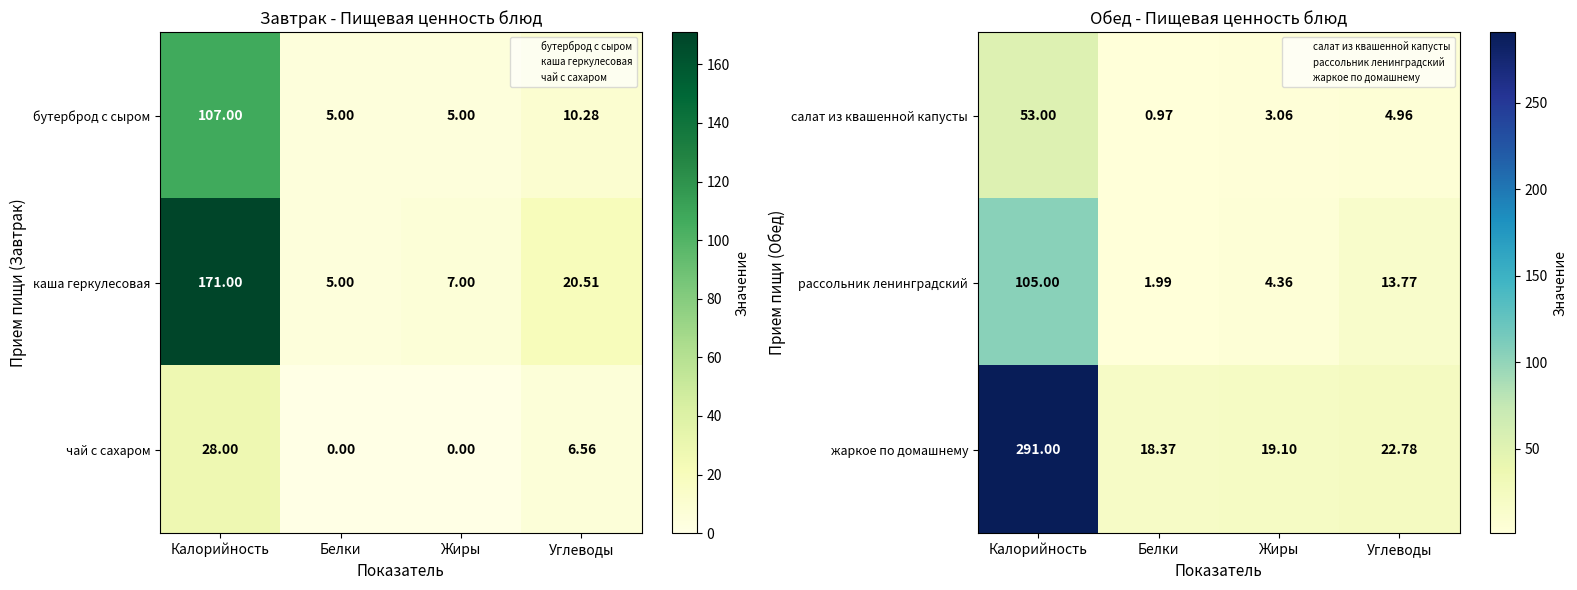

What is the difference between the maximum and second lowest values in the жаркое по домашнему series?

271.9